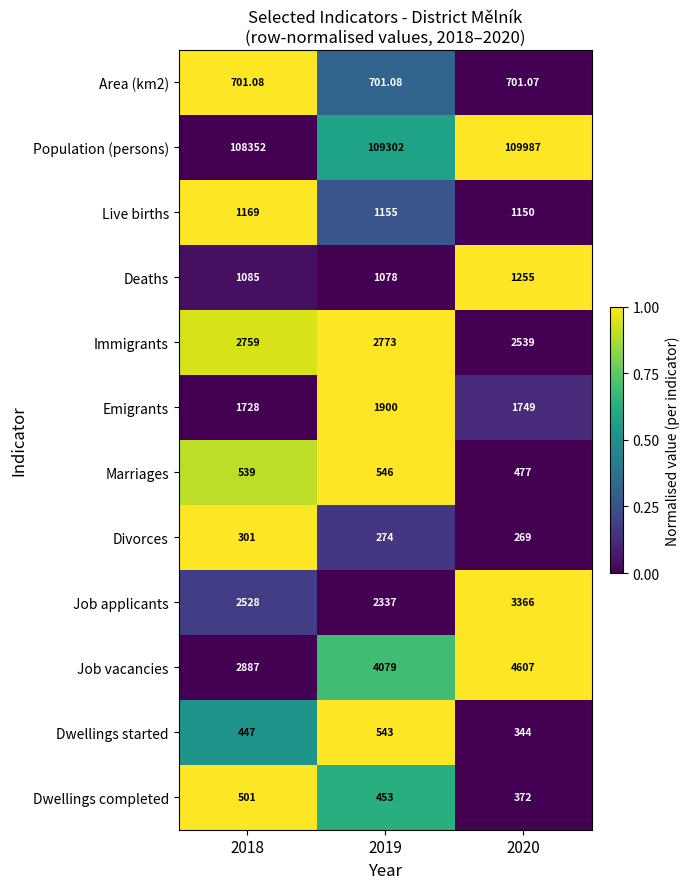

Which series has the largest total across all categories?

Population (persons)